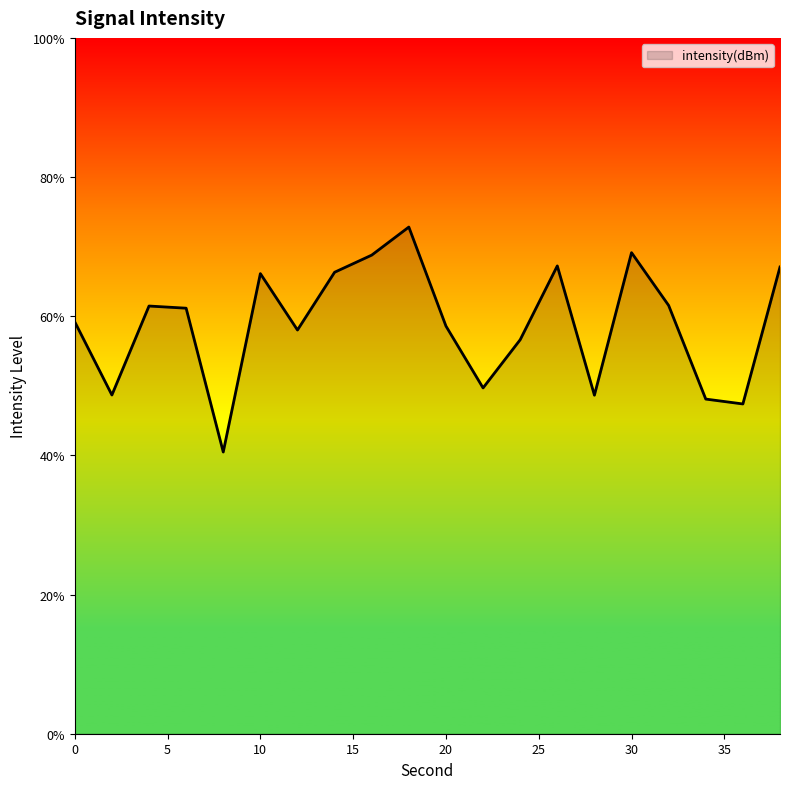

What is the difference between the maximum and minimum values?

32.3